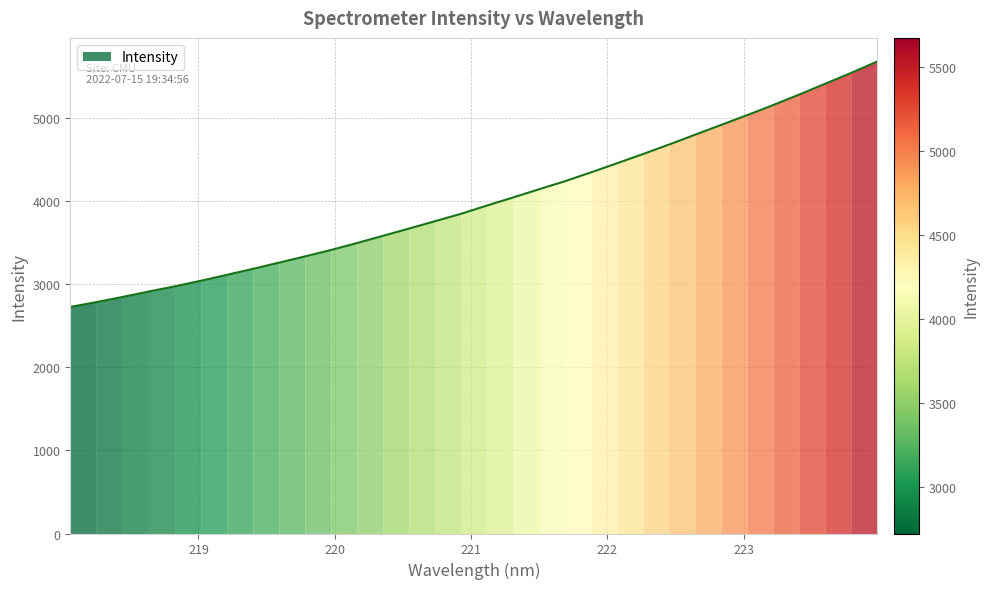

Which category has the highest value across all series?

223.9802